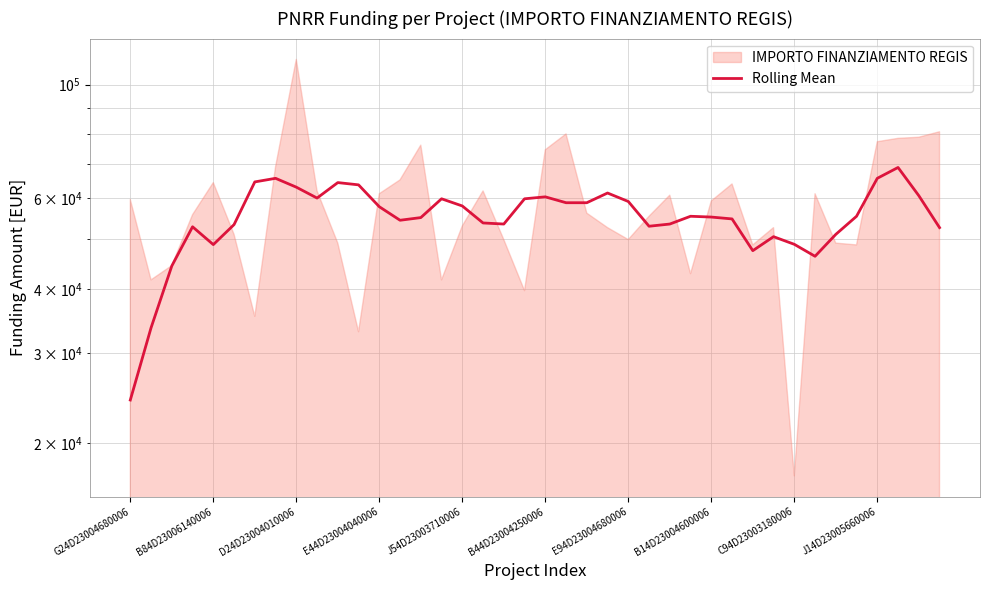

Is it true that the value at B14D23004600006 is 55188.9?

True